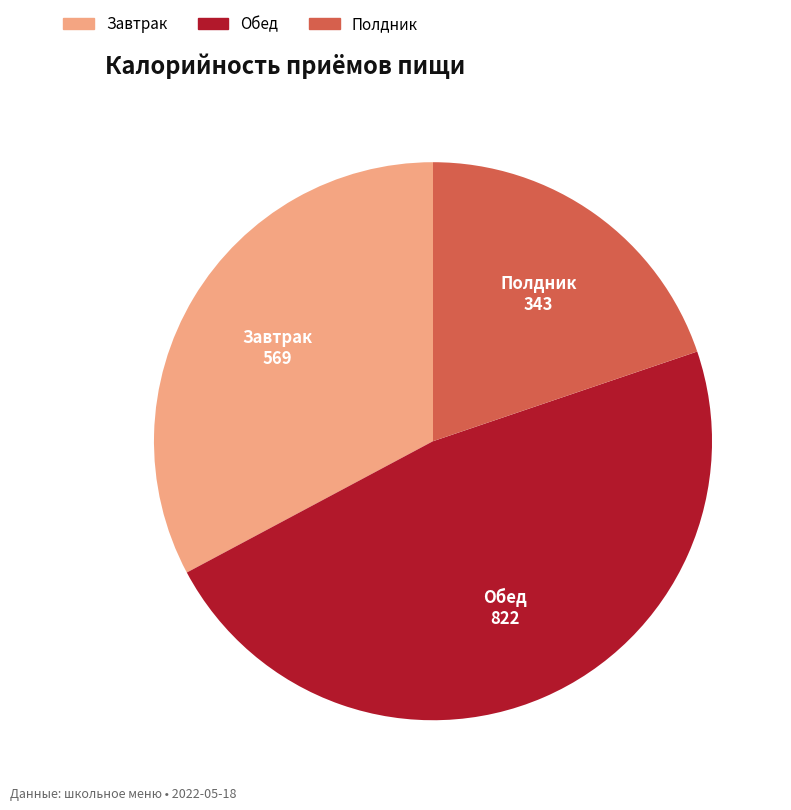

Is there any slice that represents more than half of the pie?

No